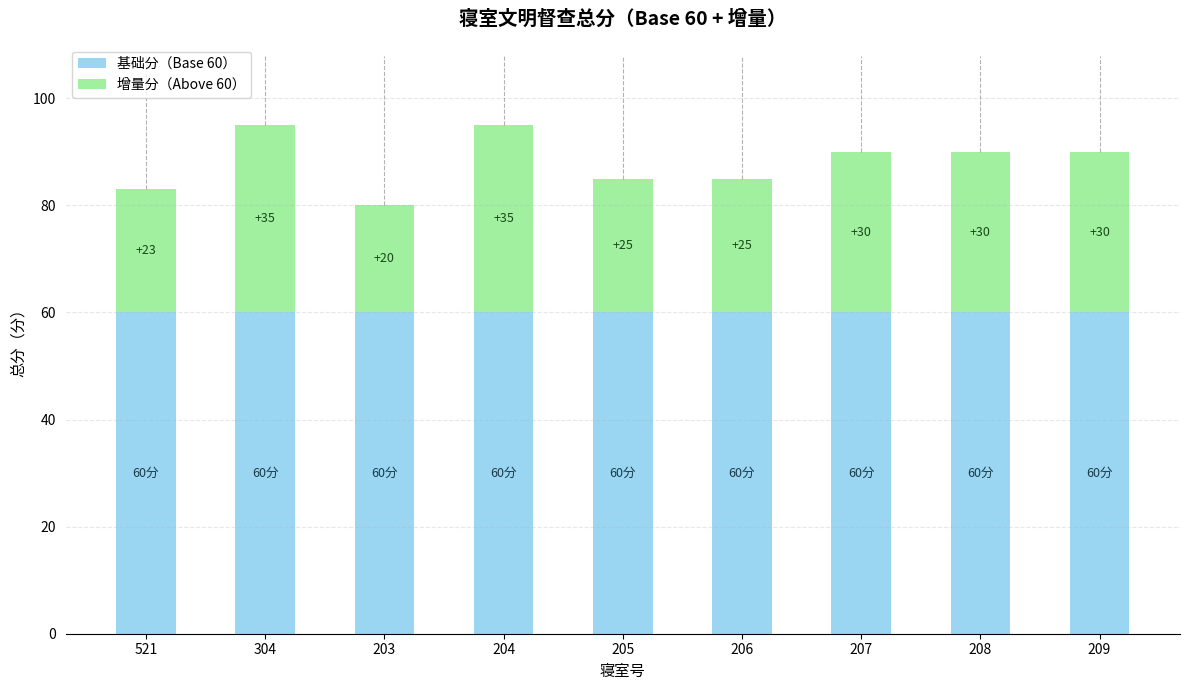

What is the sum of all 基础分（Base 60） values?

540